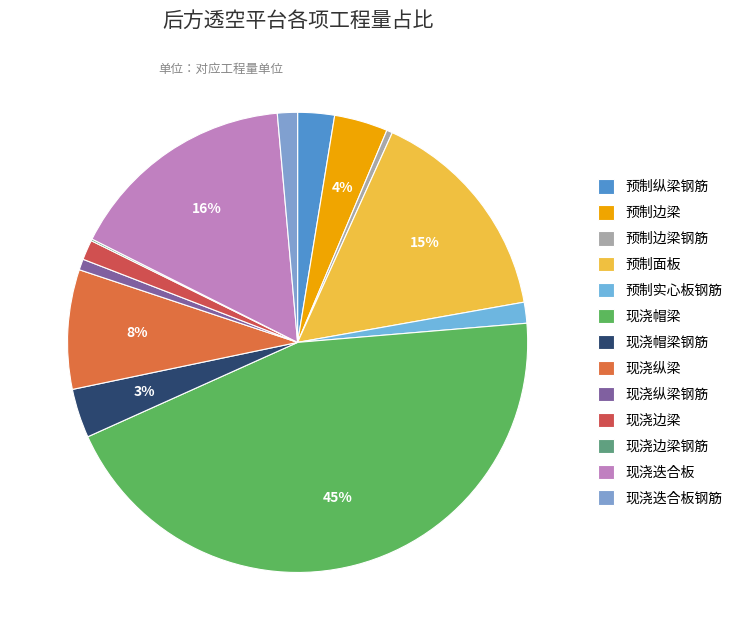

What is the change in value from 现浇纵梁 to 现浇边梁钢筋?

-185.3